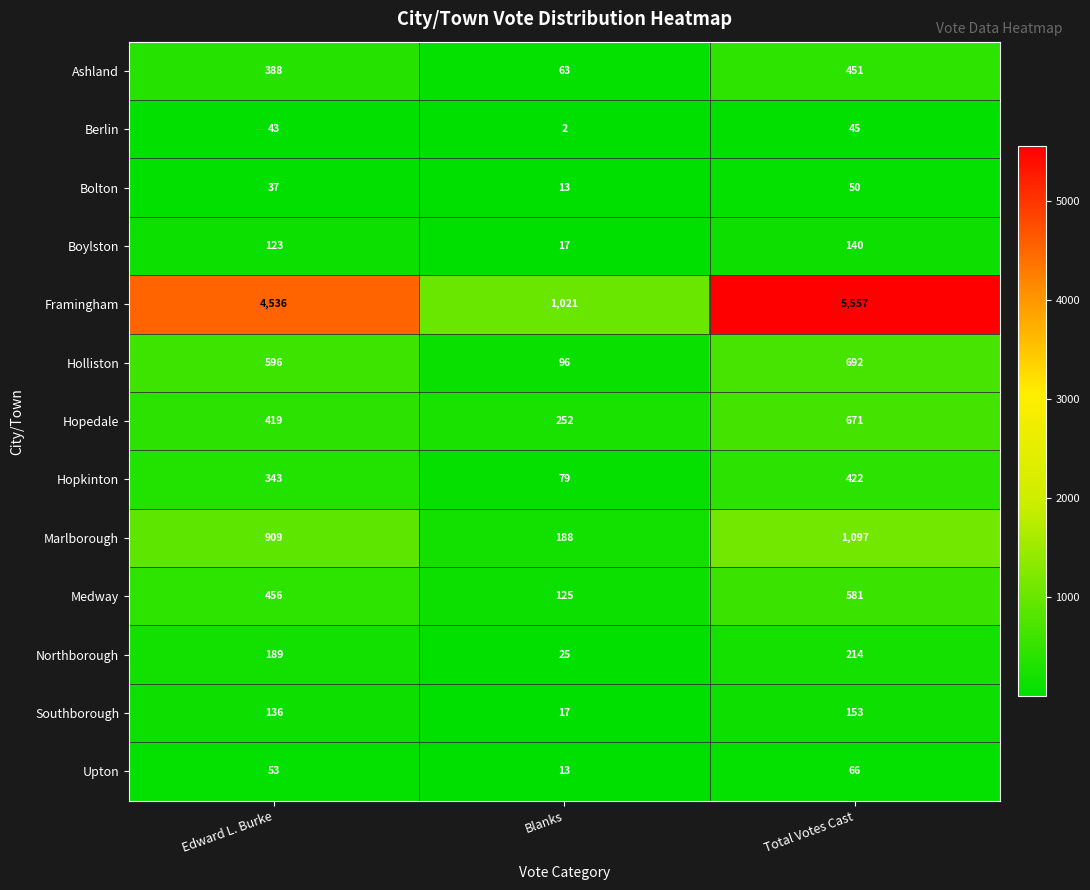

True or false: Bolton has a value of 55 at Edward L. Burke.

False